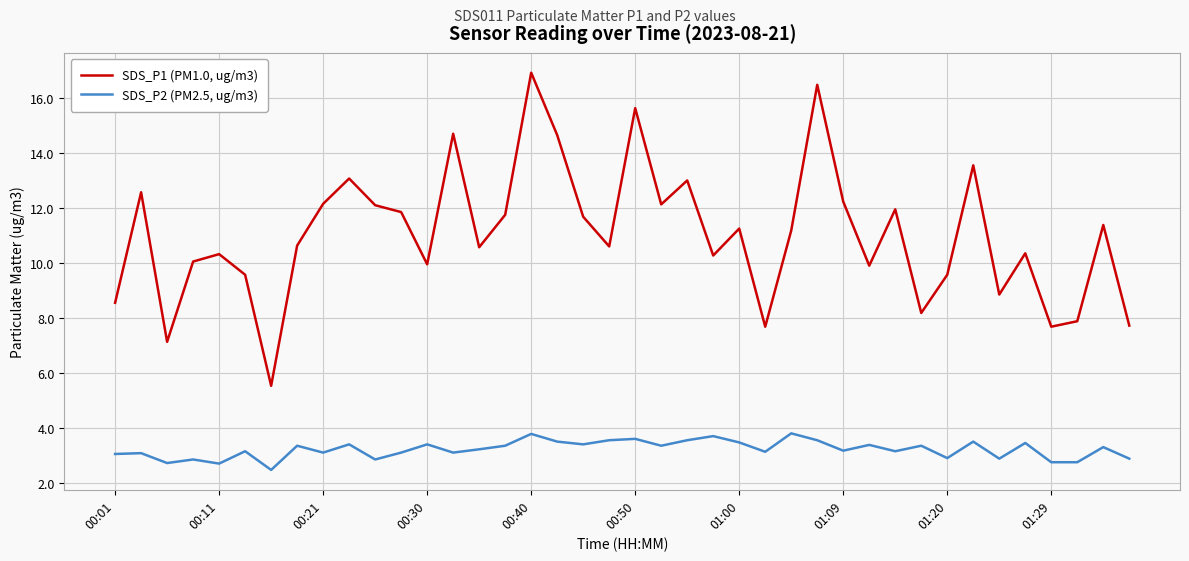

What is the minimum value for SDS_P2 (PM2.5, ug/m3)?

2.5